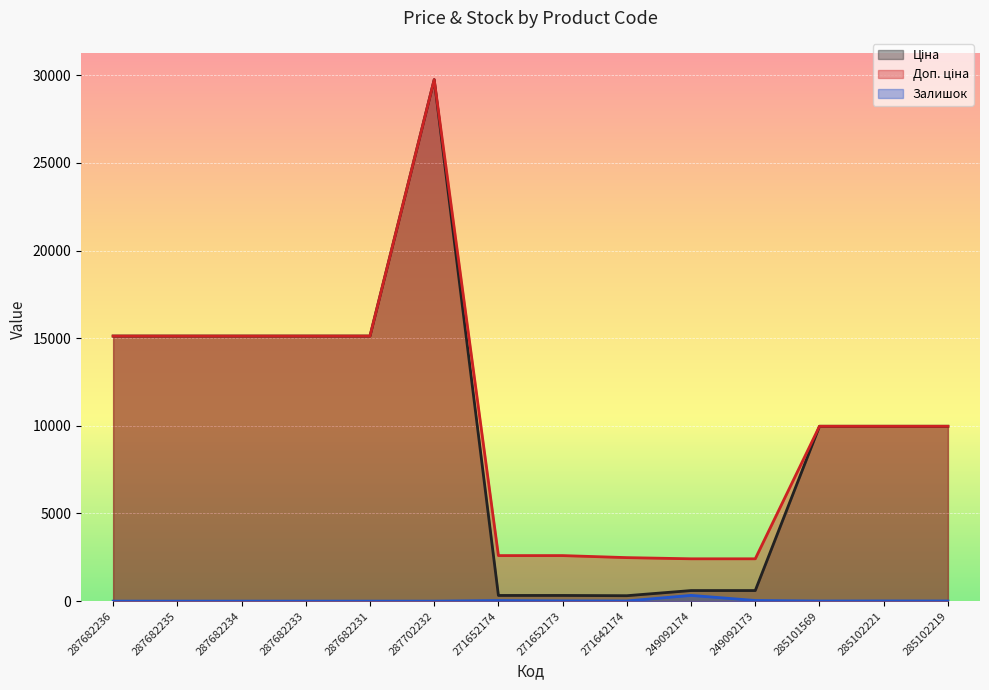

At which label does Залишок first exceed 9?

271652174